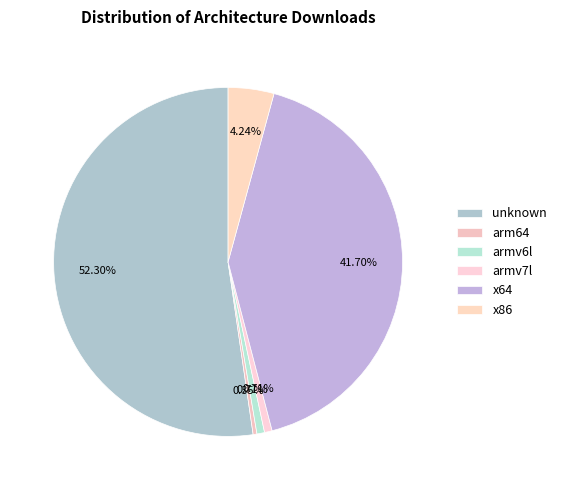

What is the smallest slice in the pie chart?

arm64